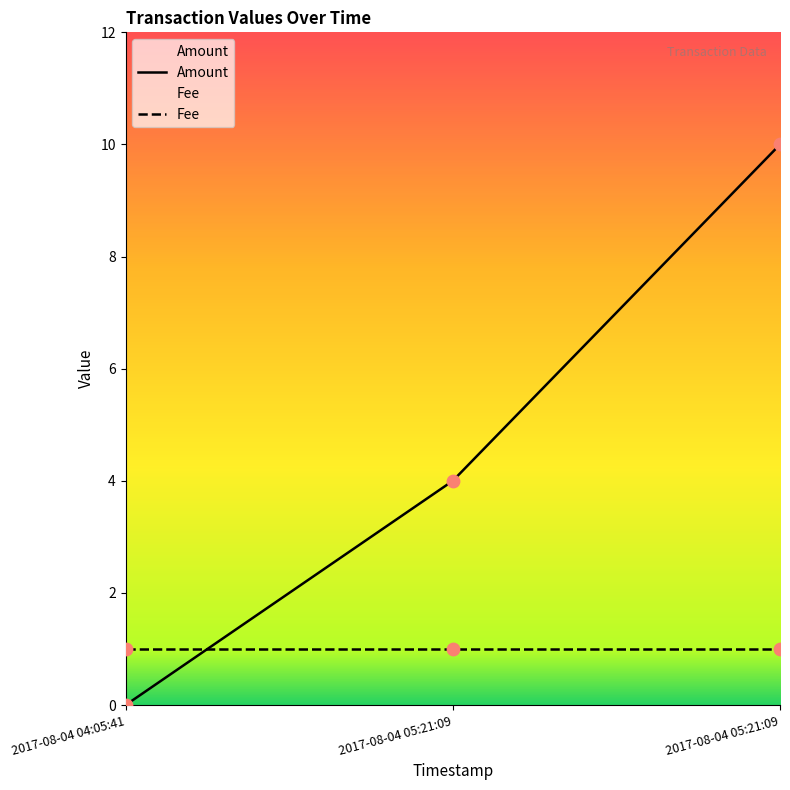

Which has a higher value, 2017-08-04 05:21:09 or 2017-08-04 04:05:41?

2017-08-04 05:21:09